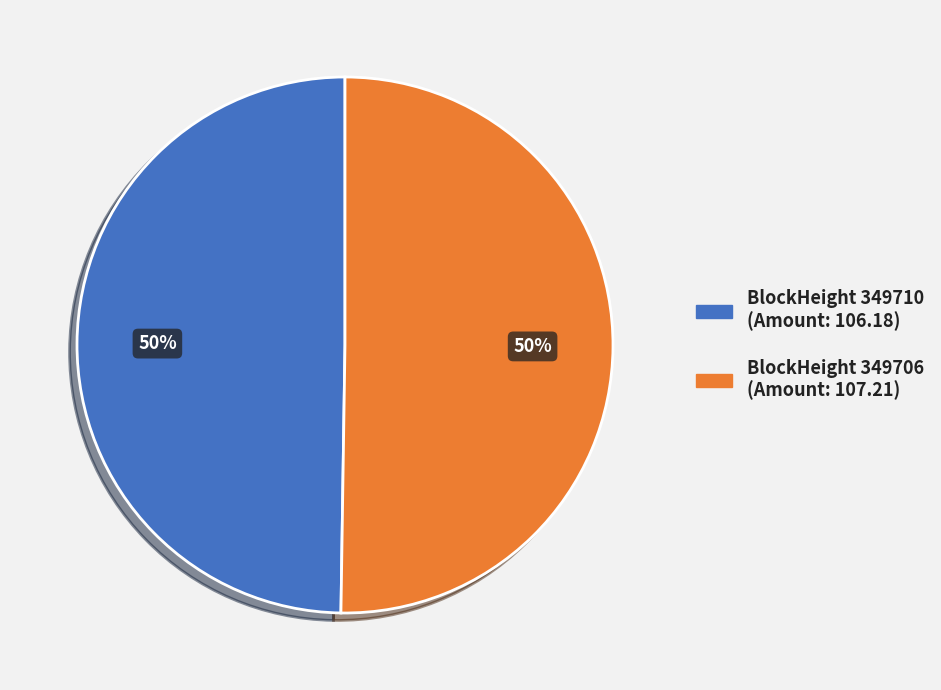

Which category has the smallest portion of the pie?

349710